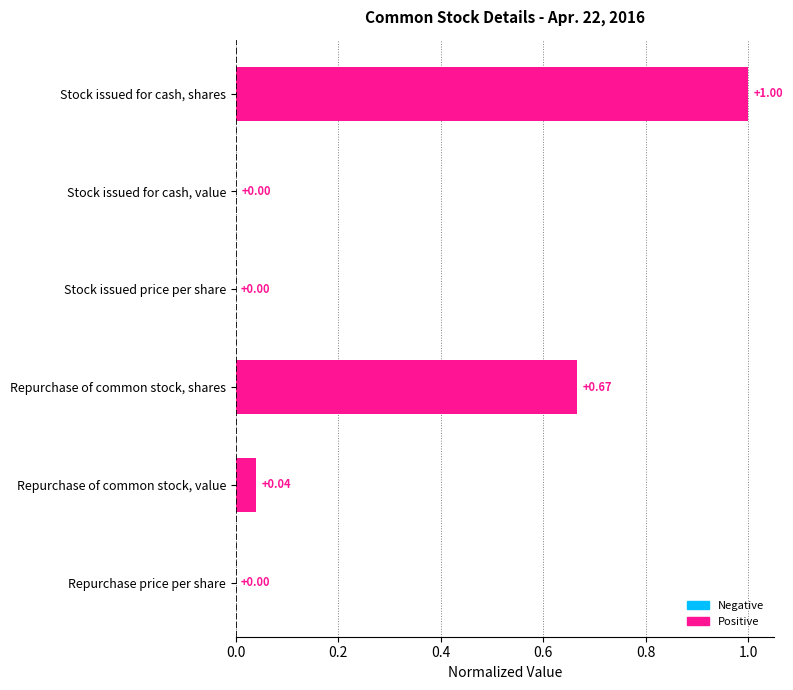

Which has a higher value, Repurchase price per share or Repurchase of common stock, value?

Repurchase of common stock, value